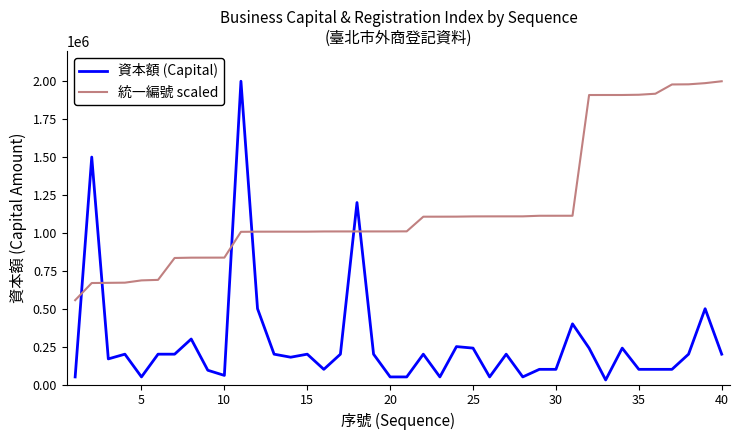

What is the maximum value shown in the chart?

2000000.0